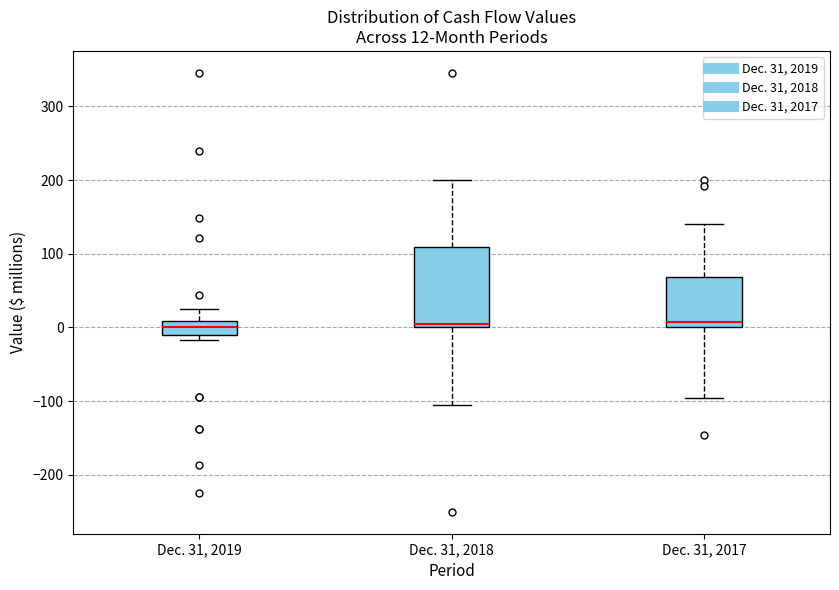

Comparing the boxes themselves (not the whiskers), which one is the tallest?

Dec. 31, 2018